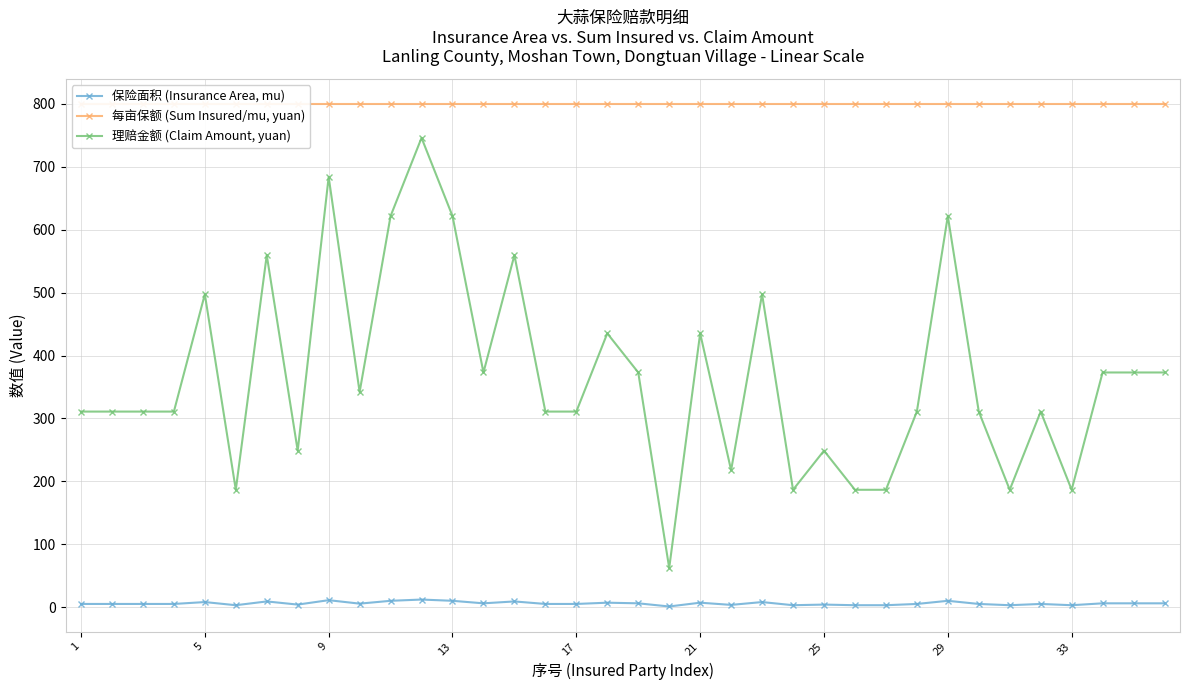

True or false: 保险面积 (Insurance Area, mu) has more than 1 points higher than both neighbors.

True